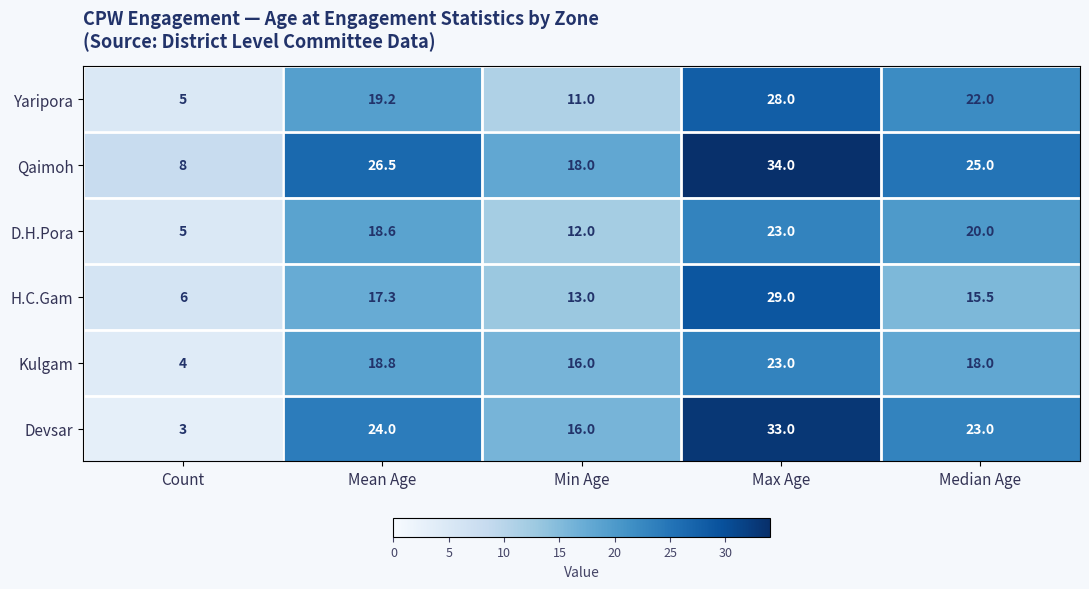

Rank the series at Median Age from highest to lowest value.

Qaimoh, Devsar, Yaripora, D.H.Pora, Kulgam, H.C.Gam